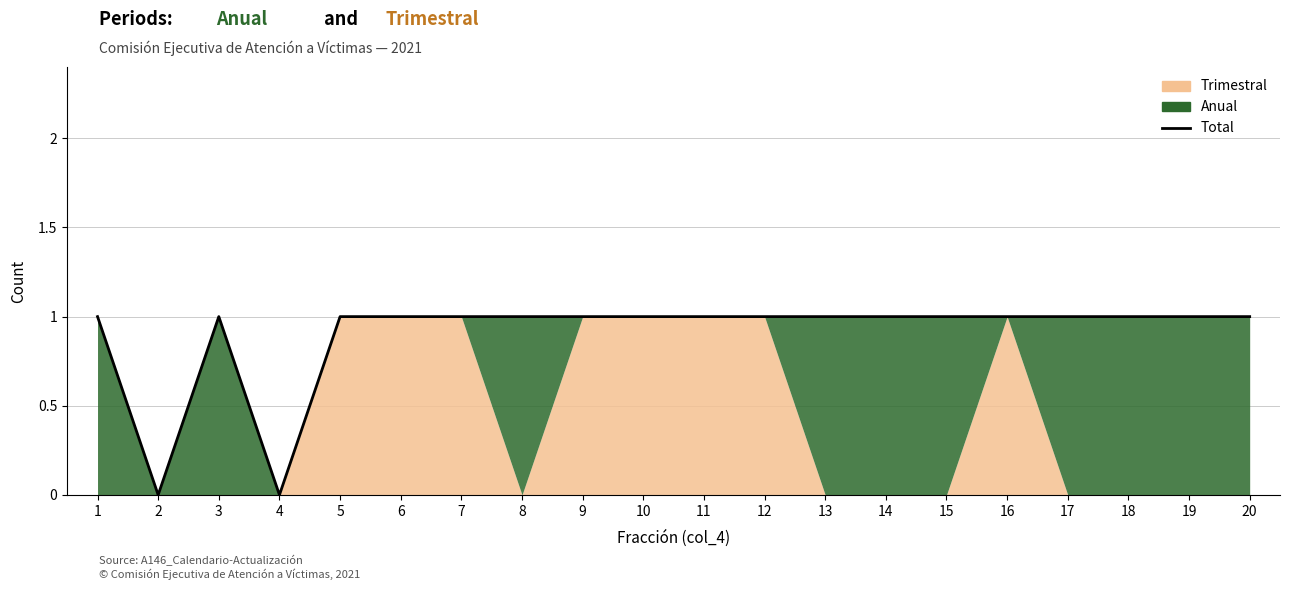

What is the change in value from 4 to 10?

+1